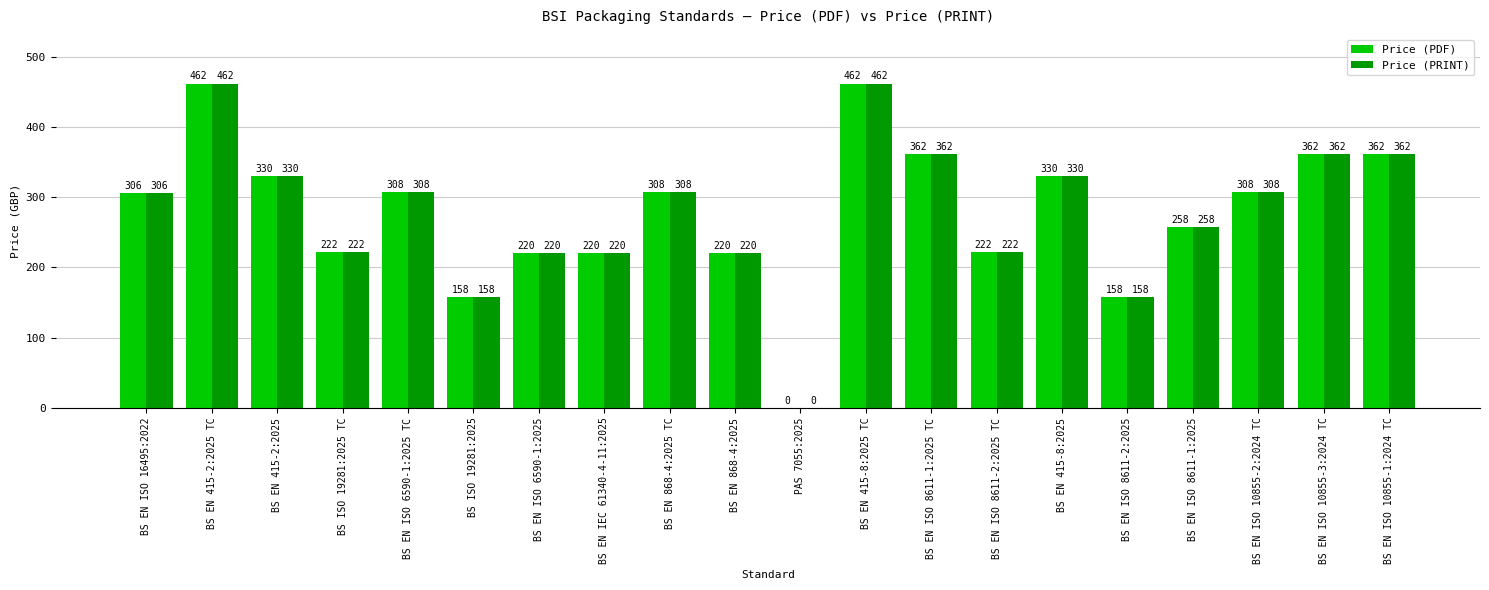

How many groups of bars are there?

20